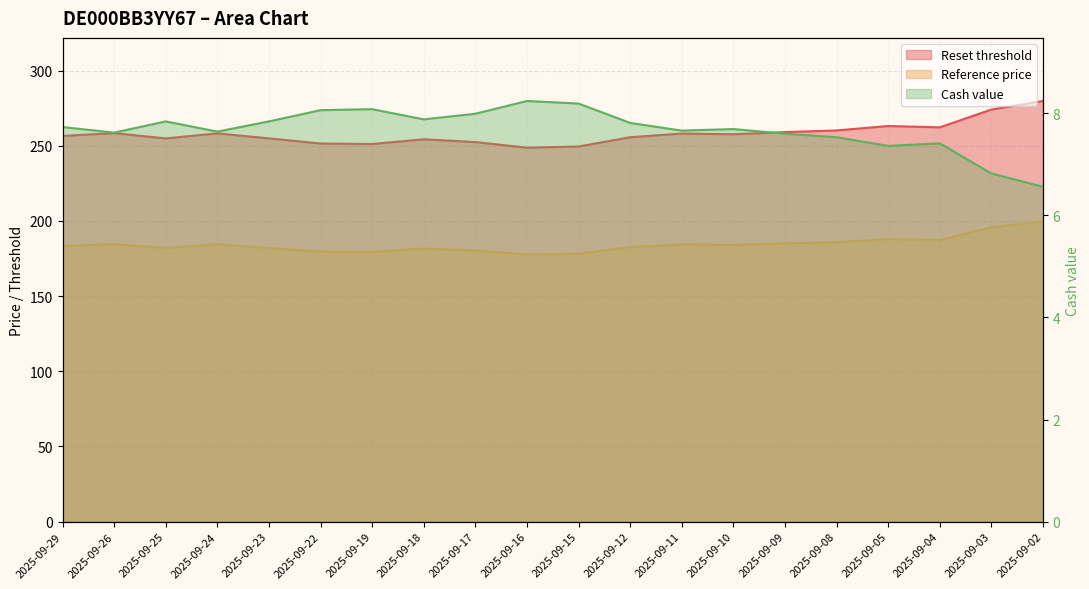

Reading left to right, transcribe all the data shown in this chart.

Reset threshold: 2025-09-29=256.5	2025-09-26=258.4	2025-09-25=254.9	2025-09-24=258.2	2025-09-23=254.9	2025-09-22=251.5	2025-09-19=251.1	2025-09-18=254.3	2025-09-17=252.4	2025-09-16=248.7	2025-09-15=249.5	2025-09-12=255.6	2025-09-11=258.1	2025-09-10=257.6	2025-09-09=259.0	2025-09-08=260.1	2025-09-05=263.1	2025-09-04=262.2	2025-09-03=274.0	2025-09-02=279.7
Reference price: 2025-09-29=183.2	2025-09-26=184.6	2025-09-25=182.0	2025-09-24=184.4	2025-09-23=182.0	2025-09-22=179.6	2025-09-19=179.4	2025-09-18=181.6	2025-09-17=180.3	2025-09-16=177.6	2025-09-15=178.2	2025-09-12=182.6	2025-09-11=184.3	2025-09-10=184.0	2025-09-09=185.0	2025-09-08=185.8	2025-09-05=187.9	2025-09-04=187.3	2025-09-03=195.7	2025-09-02=199.8
Cash value: 2025-09-29=7.7	2025-09-26=7.6	2025-09-25=7.8	2025-09-24=7.6	2025-09-23=7.8	2025-09-22=8.1	2025-09-19=8.1	2025-09-18=7.9	2025-09-17=8.0	2025-09-16=8.2	2025-09-15=8.2	2025-09-12=7.8	2025-09-11=7.7	2025-09-10=7.7	2025-09-09=7.6	2025-09-08=7.5	2025-09-05=7.4	2025-09-04=7.4	2025-09-03=6.8	2025-09-02=6.6